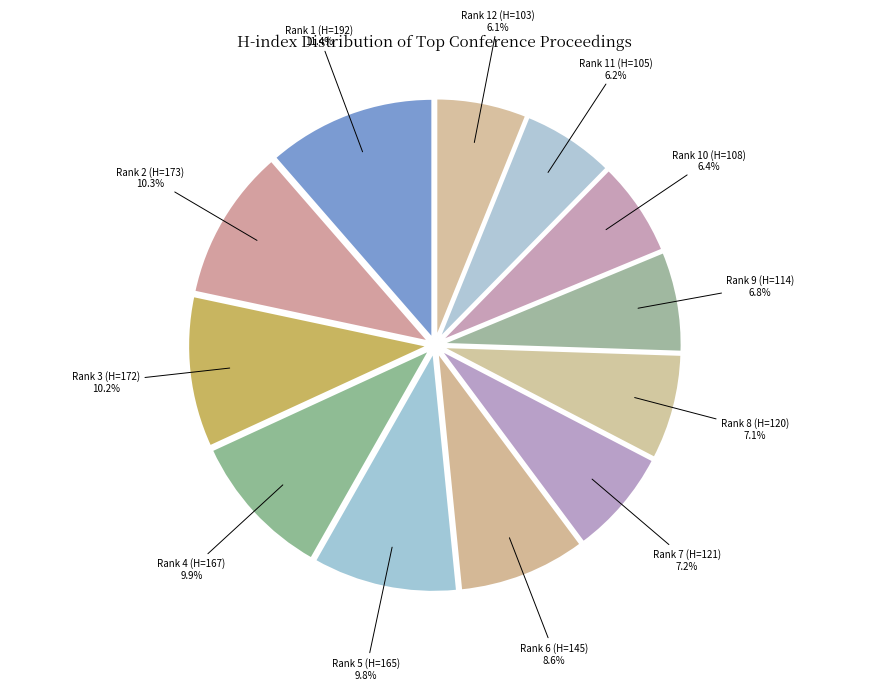

What is the largest slice in the pie chart?

Rank 1 (H=192)